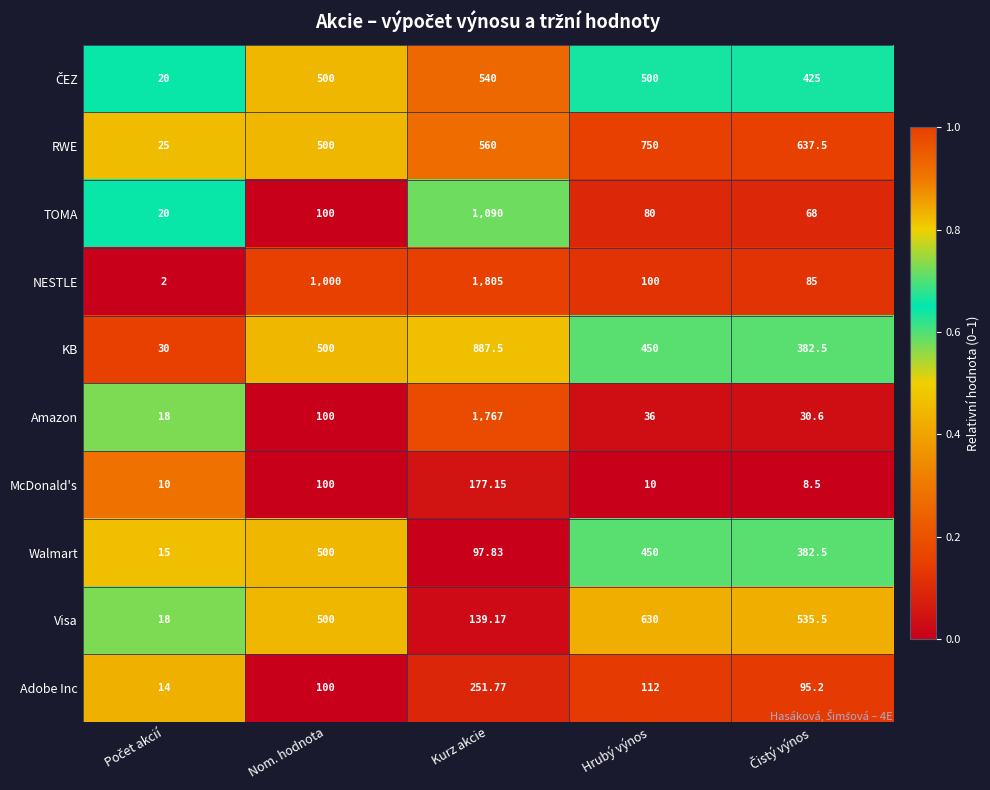

How many distinct data groups are displayed?

10